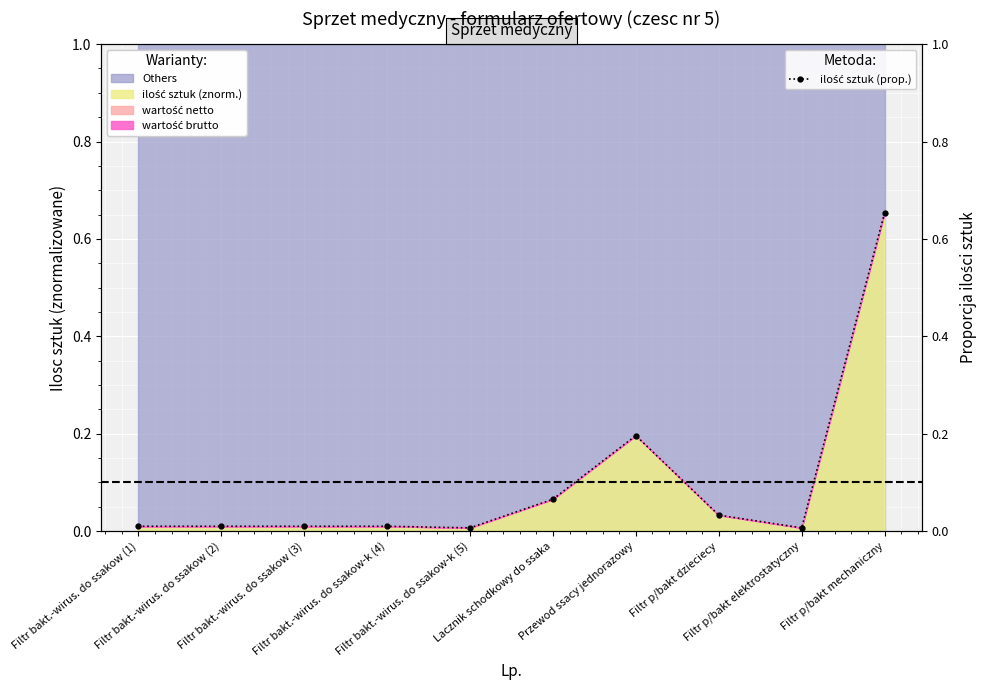

Where is the data nearest to the value 0?

Filtr bakt.-wirus. do ssakow-k (5)